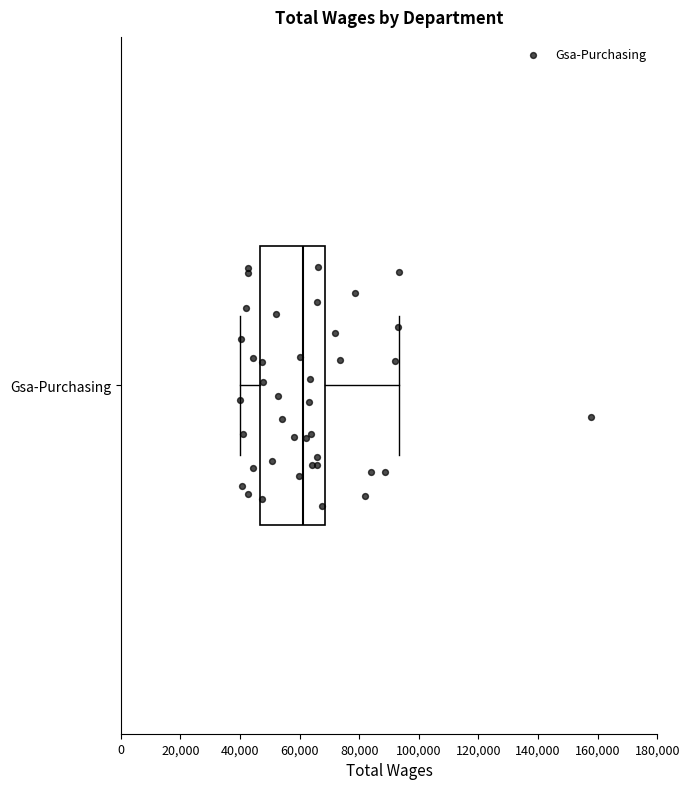

Read this box plot against the x-axis: the position of the median line, the range covered by the box, and the ends of both whiskers. The values are not printed on the chart, so give them approximately, as read against the axis.

median 62000, box 46000 to 68000, whiskers 40000 to 94000